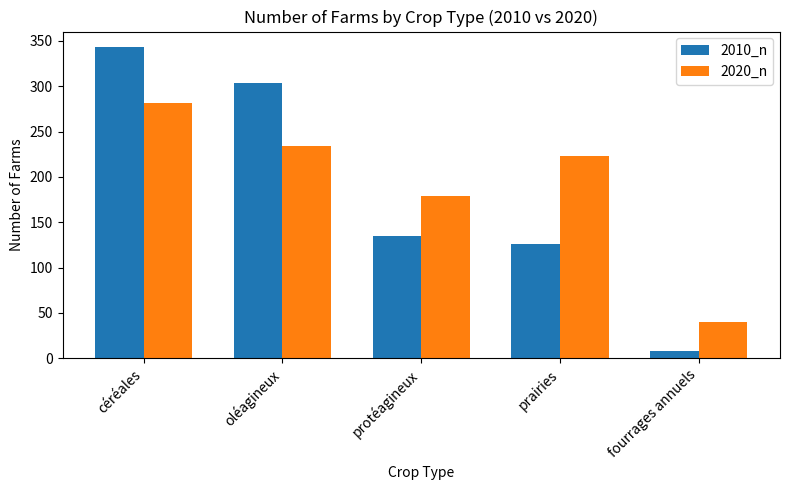

Is it true that 2010_n equals 8 at fourrages annuels?

True